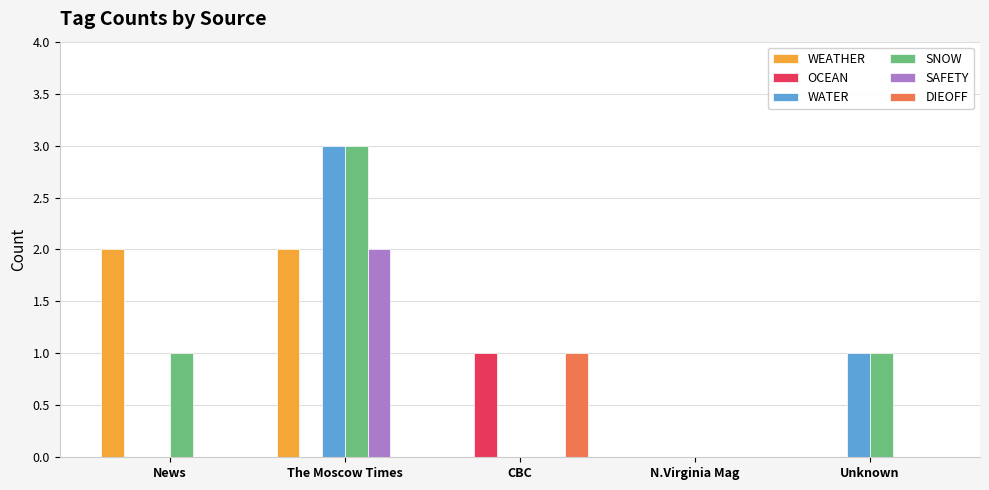

Count the OCEAN values in the range 0 to 1.

5